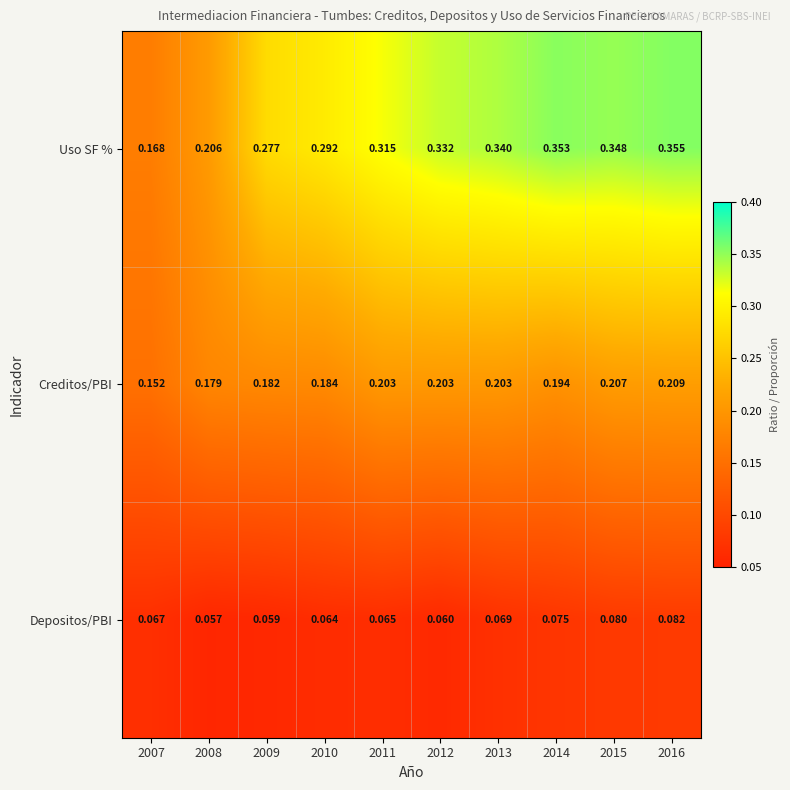

Which series has the largest total across all categories?

Uso SF %